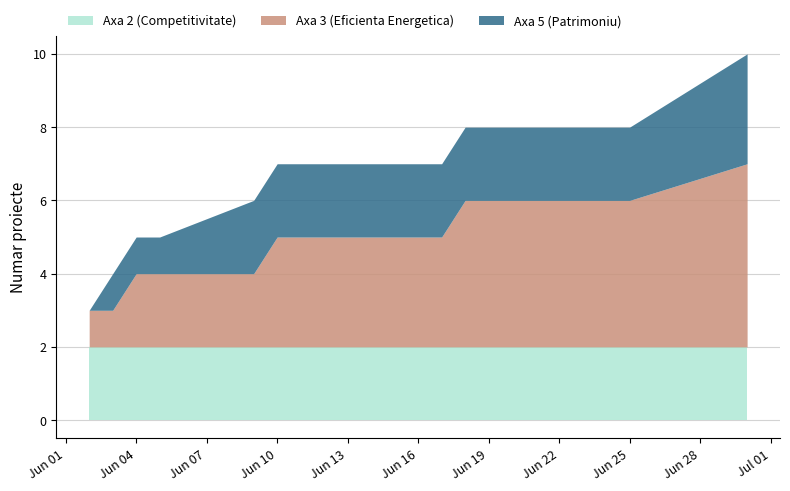

Which series changed the most between 2020-06-04 and 2020-06-09?

Axa 5 (Patrimoniu)